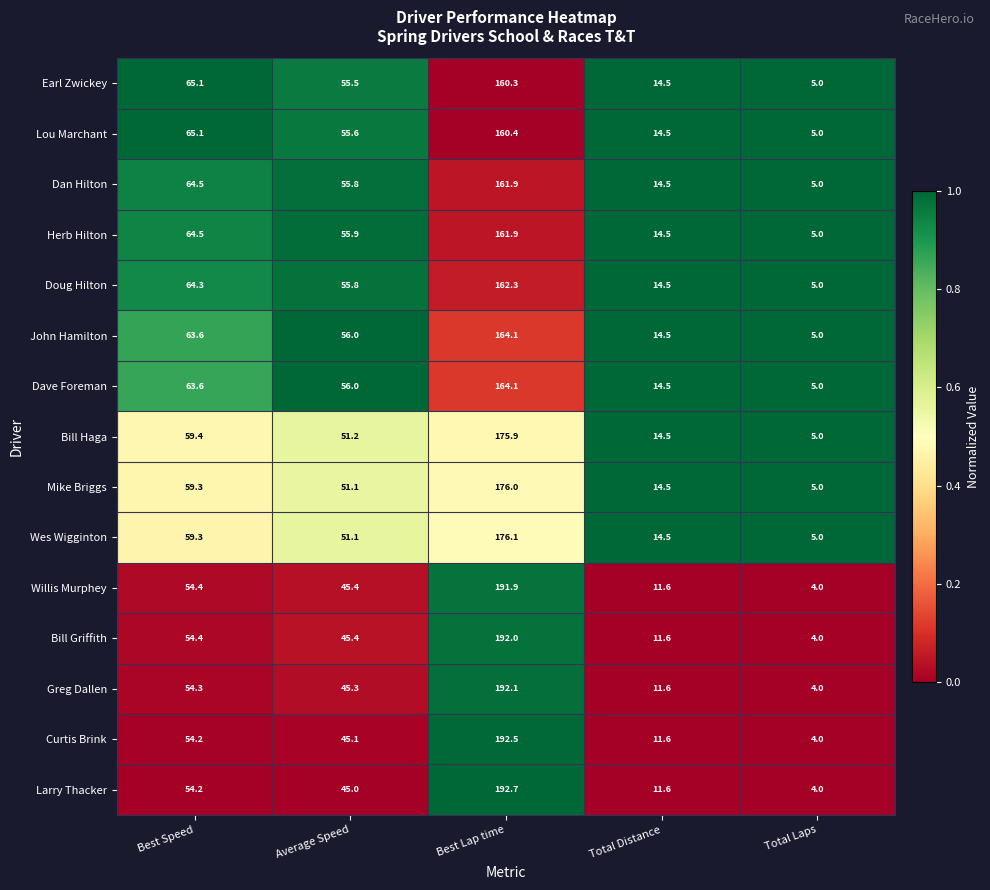

Which series has the largest total across all categories?

Larry Thacker